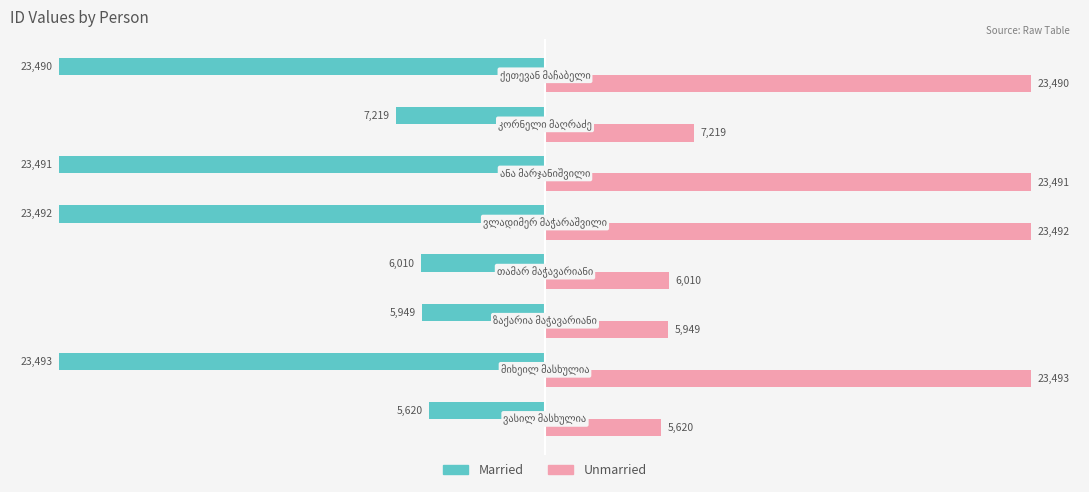

What is the sum of all Unmarried values?

118764